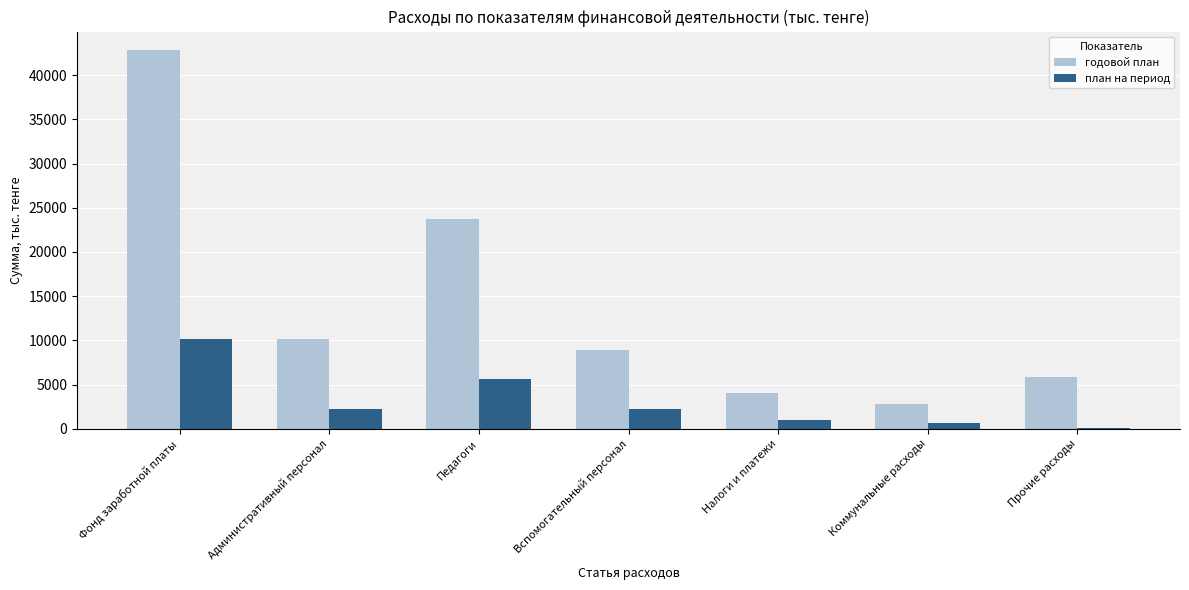

What is the maximum value for годовой план?

42795.0